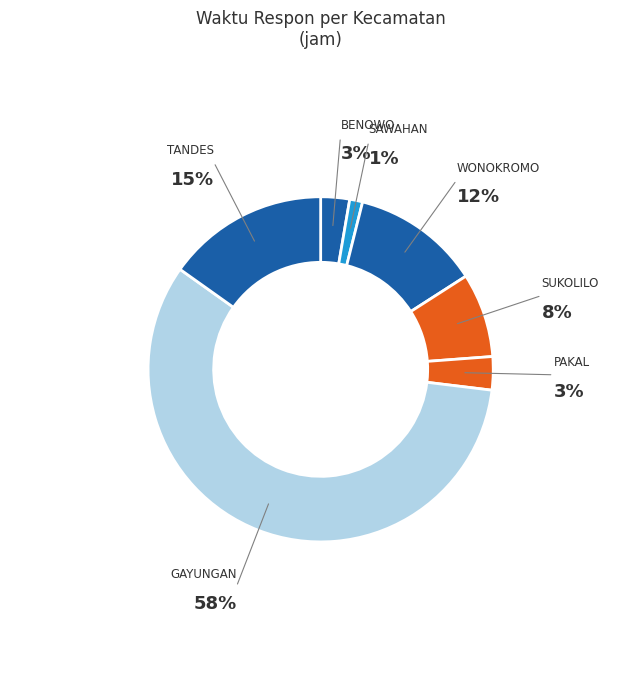

How many segments does this pie chart have?

7